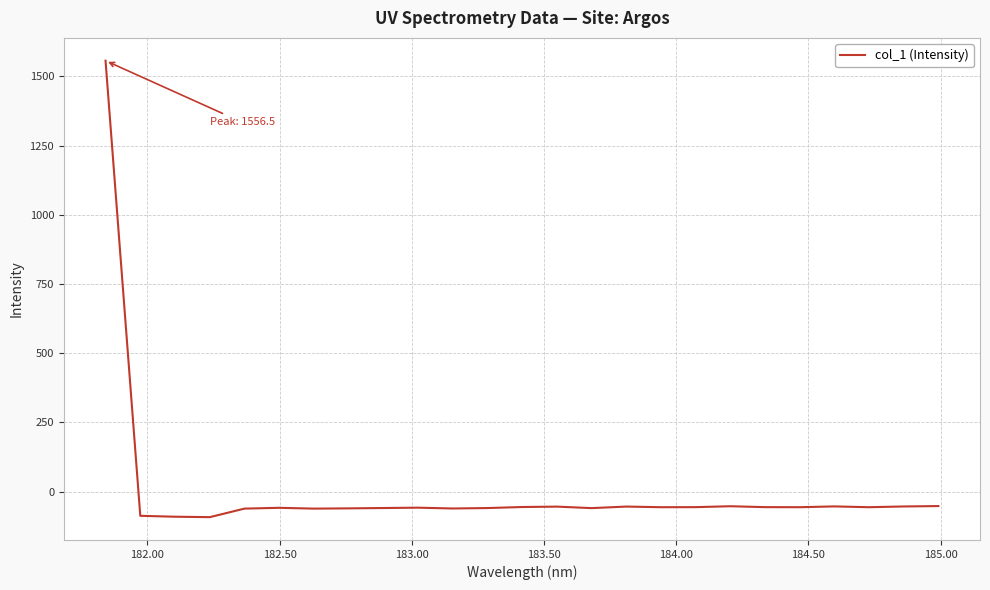

What is the smallest value displayed?

-92.3